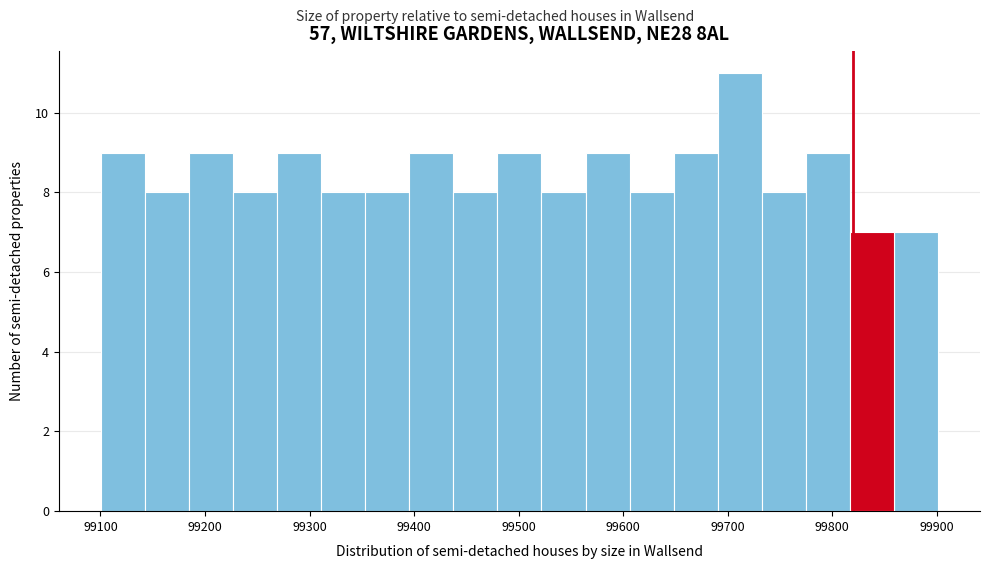

Over which range of the x-axis is the bar tallest?

99690 to 99730